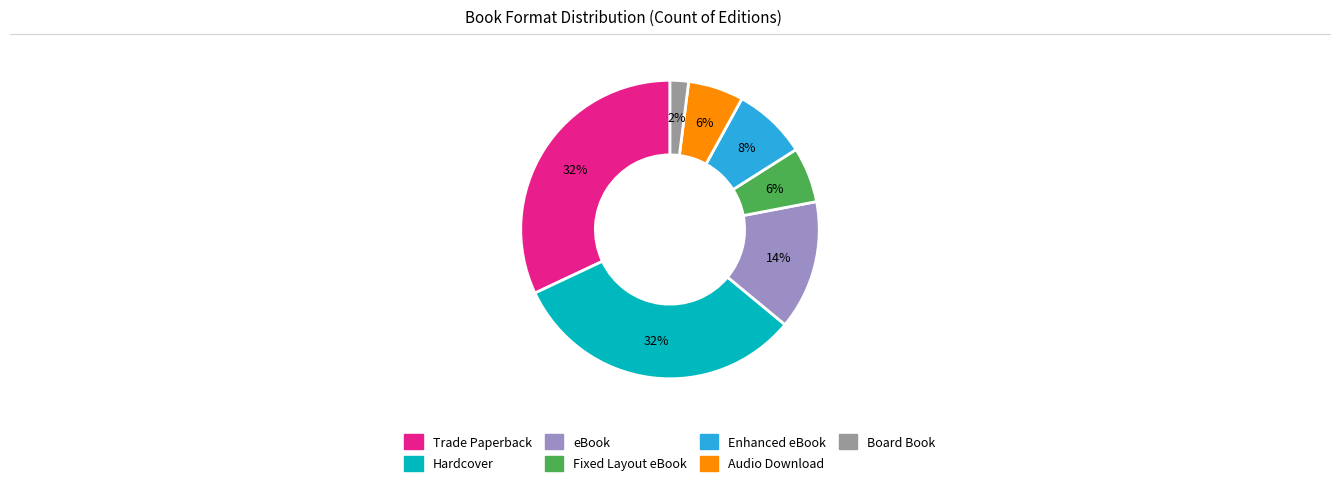

Is it true that Enhanced eBook is 16% of the pie?

False